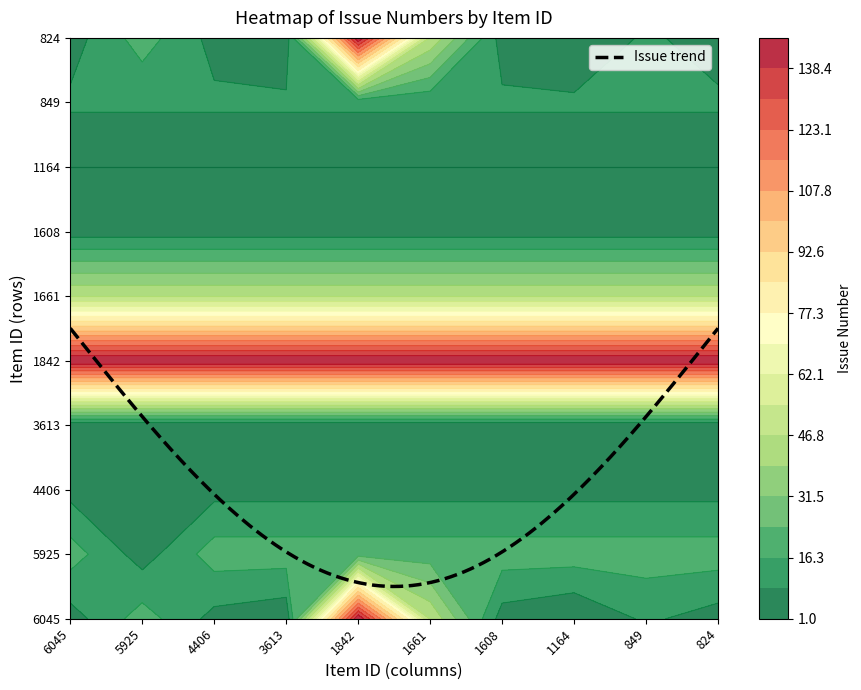

Reading right to left, extract all data points from this chart.

6045: 9=5	8=10	7=1	6=5	5=46	4=146	3=3	2=6	1=20	0=5
5925: 9=20	8=10	7=1	6=5	5=46	4=146	3=3	2=6	1=5	0=20
4406: 9=6	8=10	7=1	6=5	5=46	4=146	3=3	2=6	1=20	0=6
3613: 9=3	8=10	7=1	6=5	5=46	4=146	3=3	2=6	1=20	0=3
1842: 9=146	8=10	7=1	6=5	5=46	4=146	3=3	2=6	1=20	0=146
1661: 9=46	8=10	7=1	6=5	5=46	4=146	3=3	2=6	1=20	0=46
1608: 9=5	8=10	7=1	6=5	5=46	4=146	3=3	2=6	1=20	0=5
1164: 9=1	8=10	7=1	6=5	5=46	4=146	3=3	2=6	1=20	0=1
849: 9=10	8=10	7=1	6=5	5=46	4=146	3=3	2=6	1=20	0=10
824: 9=5	8=10	7=1	6=5	5=46	4=146	3=3	2=6	1=20	0=5